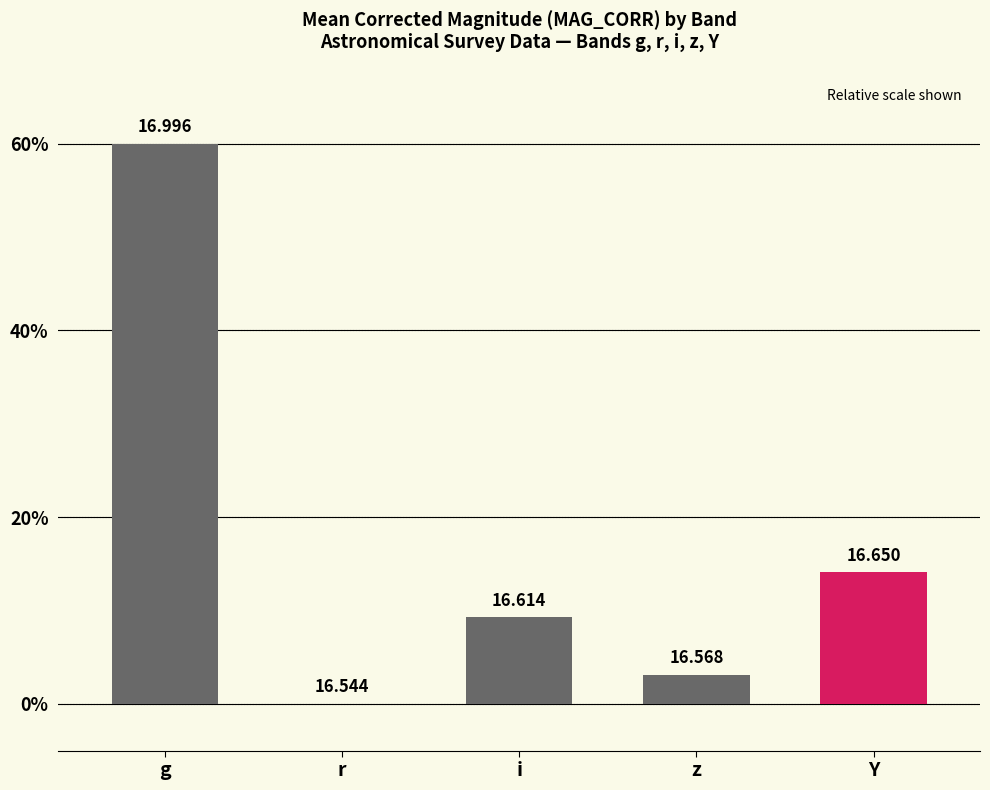

Is it true that the value at r is -36.1?

False